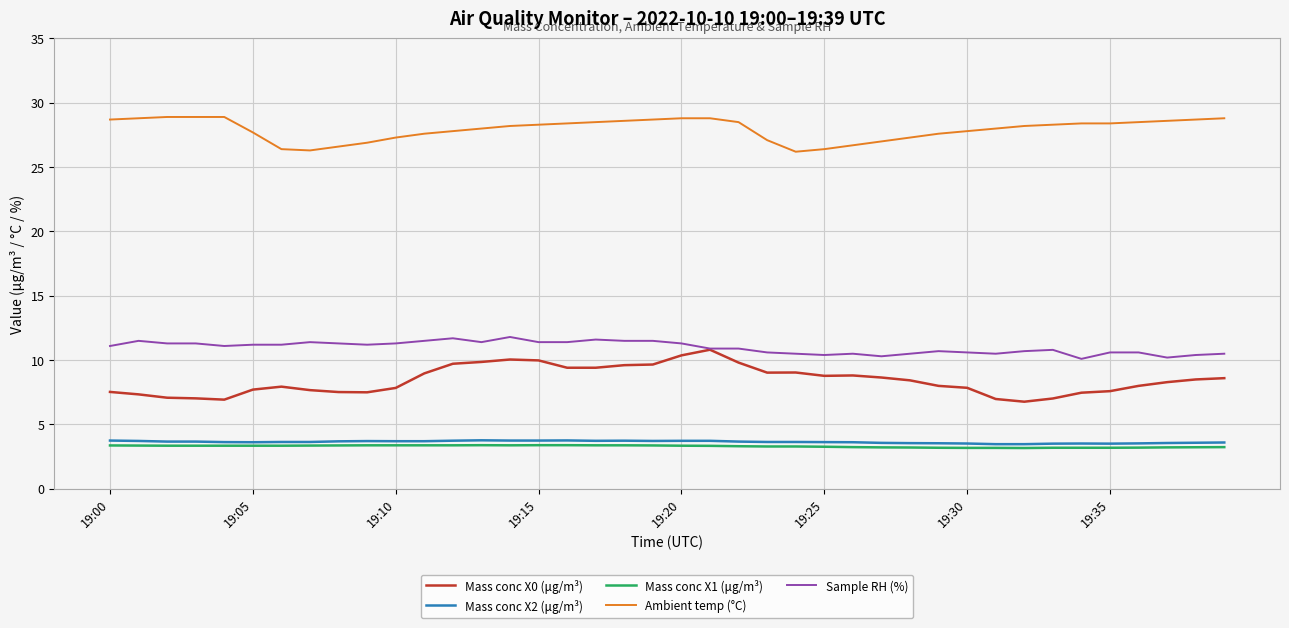

What is the maximum value for Mass conc X2 (μg/m³)?

3.8